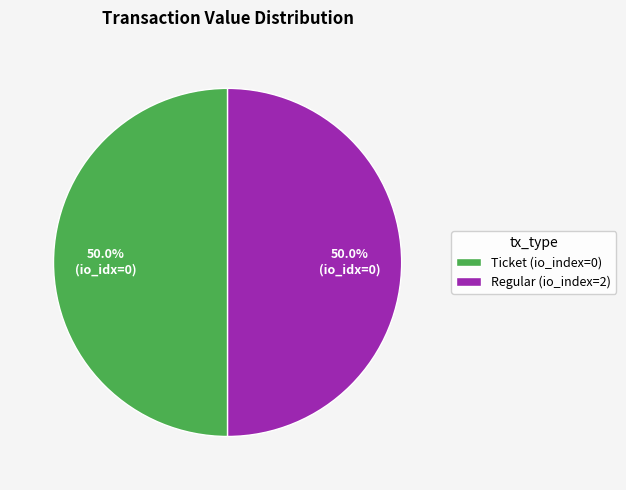

Do Ticket (io_index=0) and Regular (io_index=2) together represent more than half of the pie?

Yes